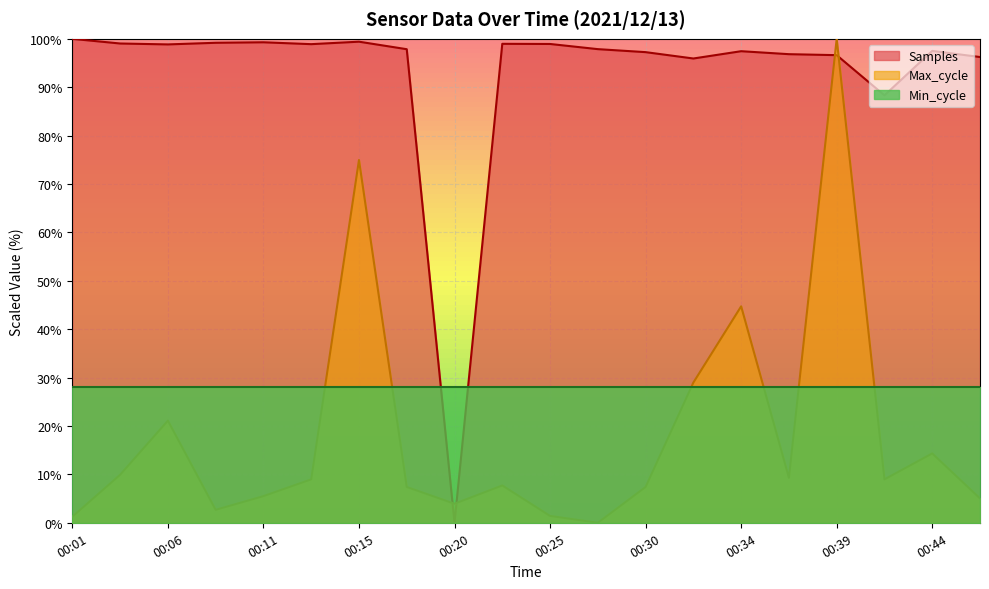

Rank the series at 00:06 from highest to lowest value.

Samples, Min_cycle, Max_cycle